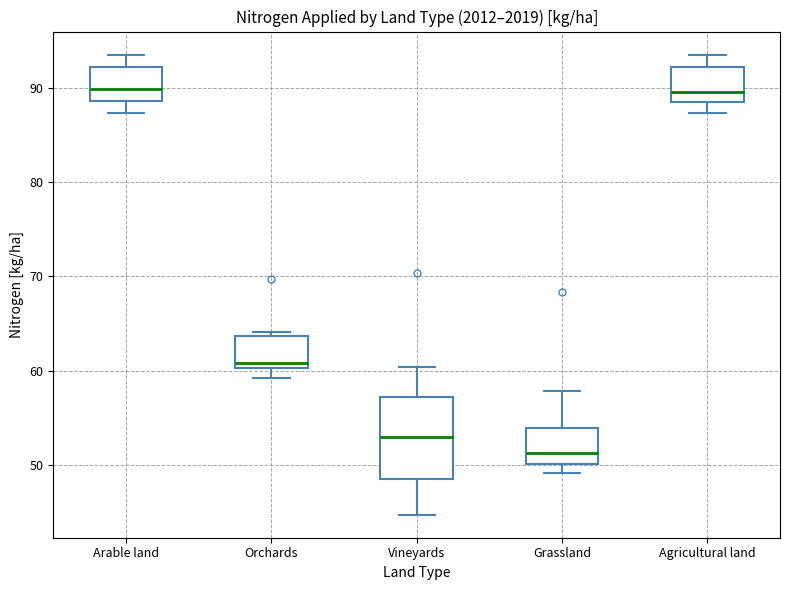

Which box is the tallest, from its lower edge to its upper edge?

Vineyards